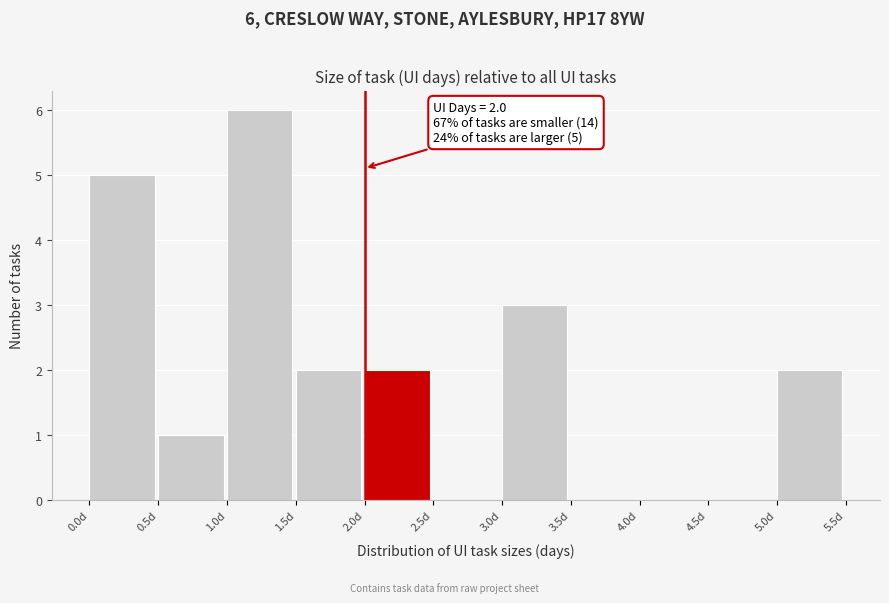

Over which range of the x-axis is the bar tallest?

1.0 to 1.5